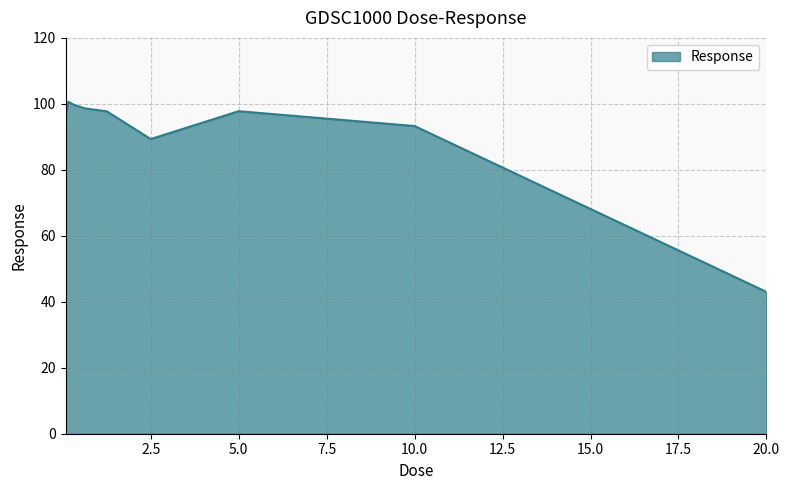

What is the difference between the maximum and minimum values?

57.6